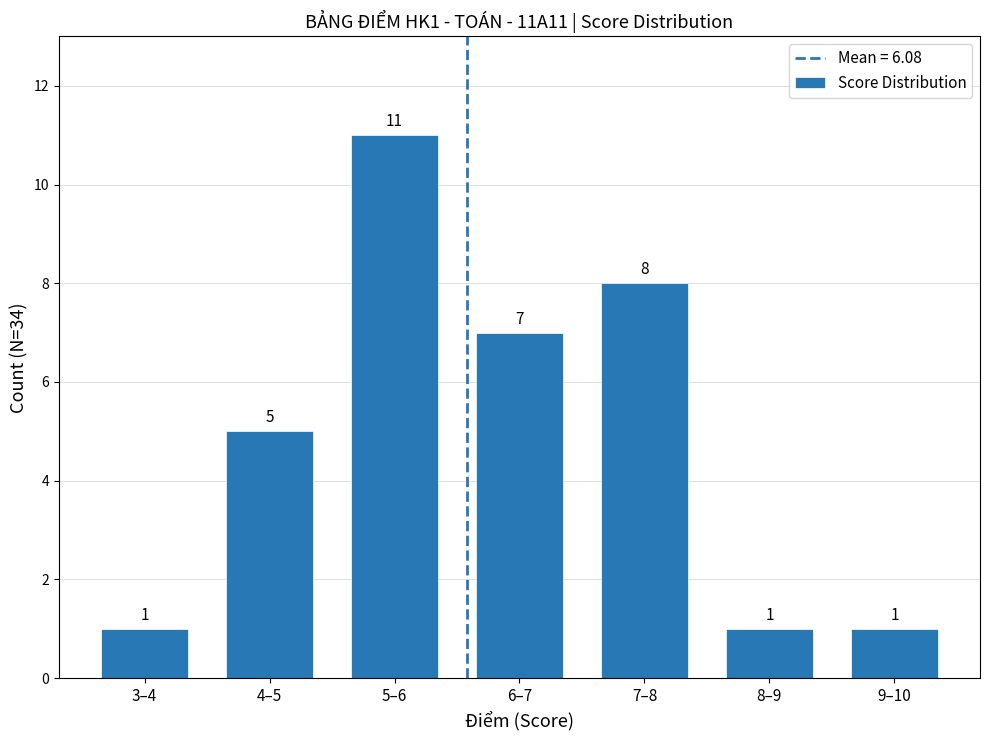

Reading right to left, transcribe all the data shown in this chart.

1	1	8	7	11	5	1